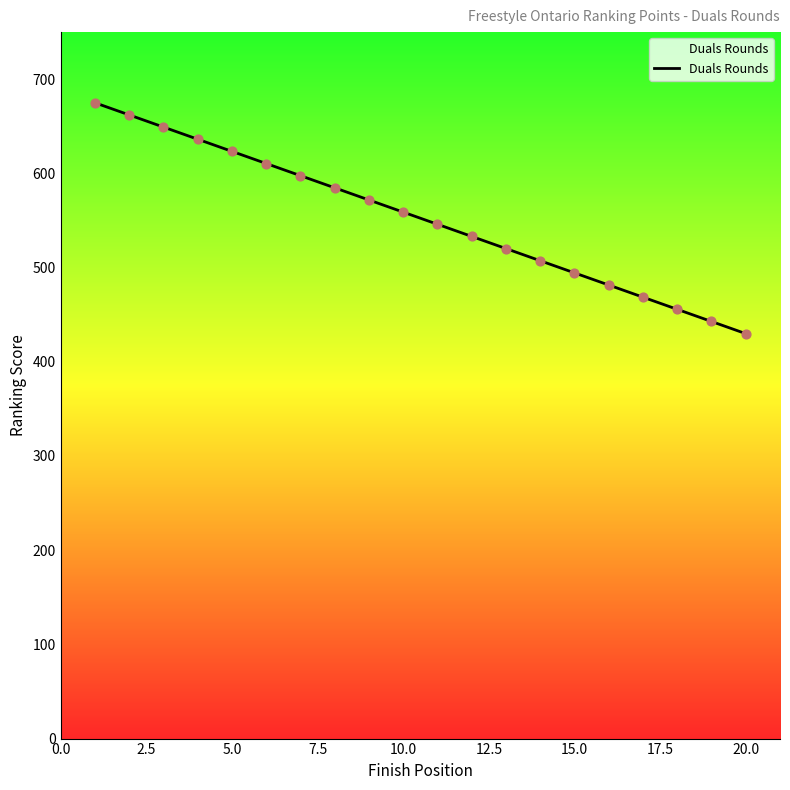

What is the minimum value shown in the chart?

429.9